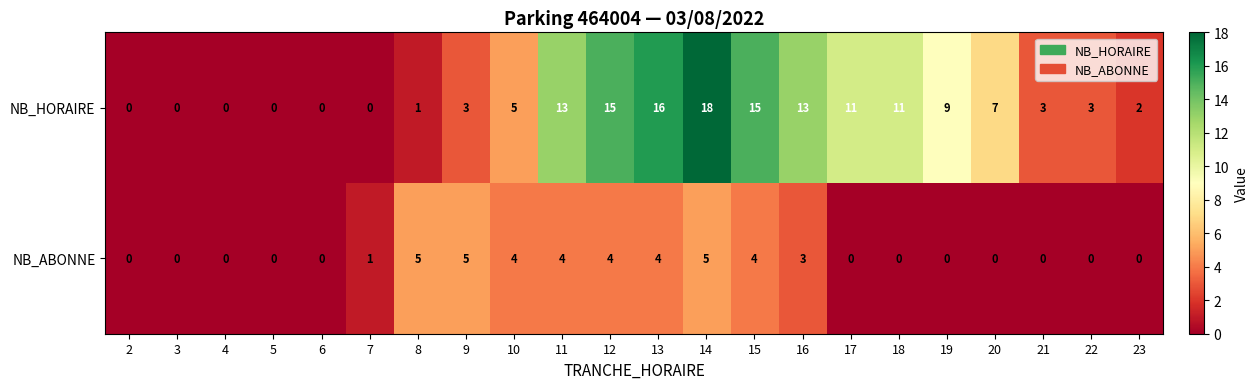

Which series has the largest range (max minus min)?

NB_HORAIRE